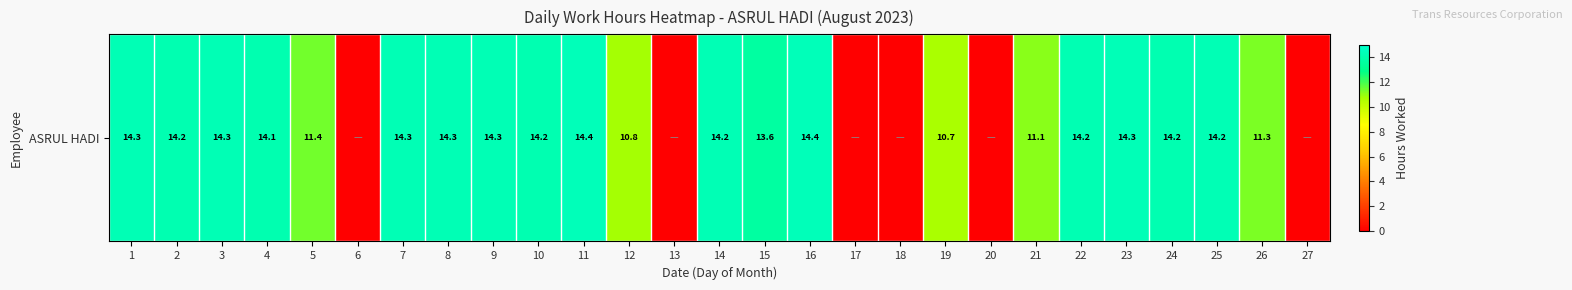

How many data points does each series have?

27